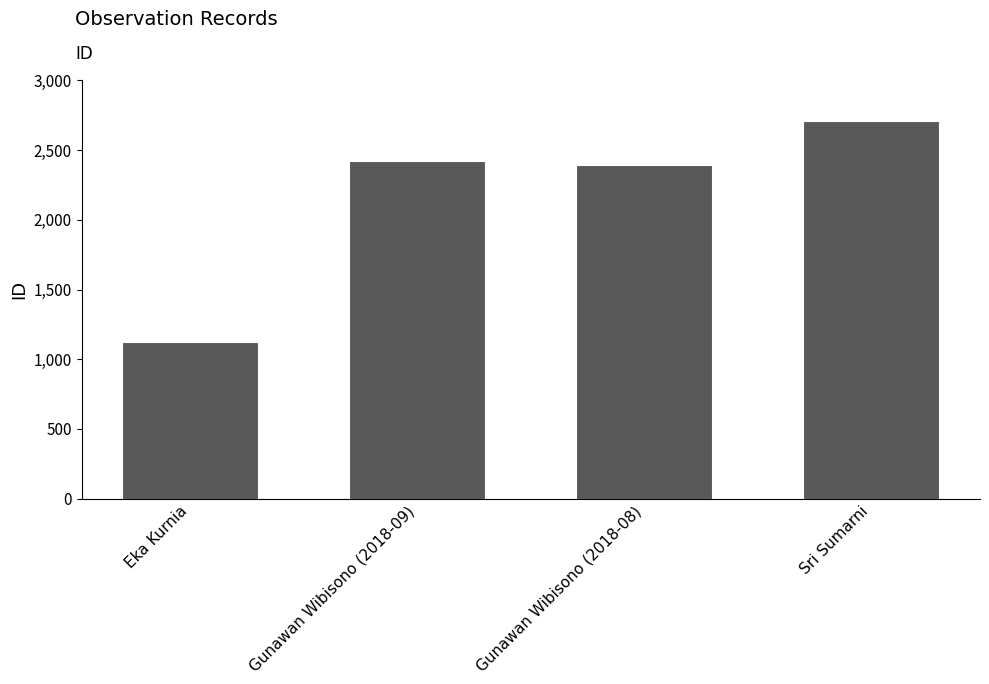

Reading left to right, extract all data points from this chart.

1124	2424	2394	2712